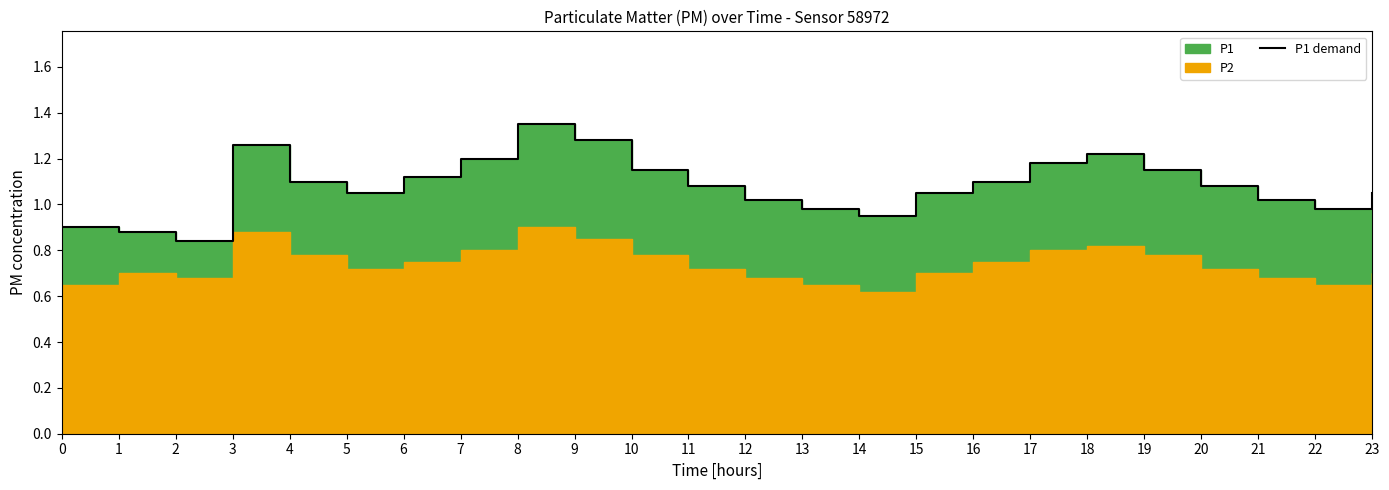

True or false: the data shows 1.1 at 20.

True